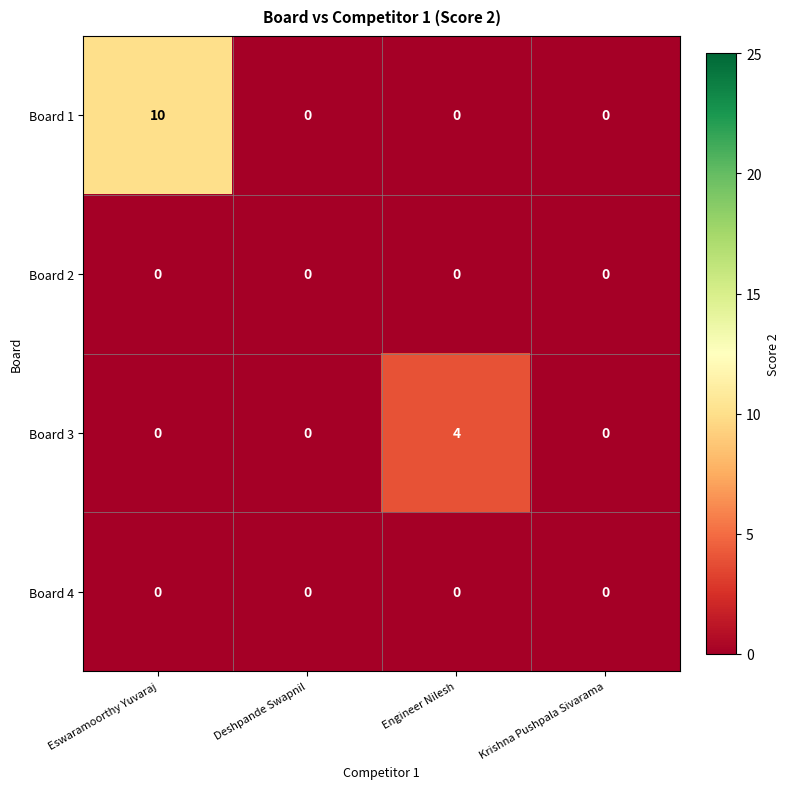

Which series has the largest range (max minus min)?

Board 1